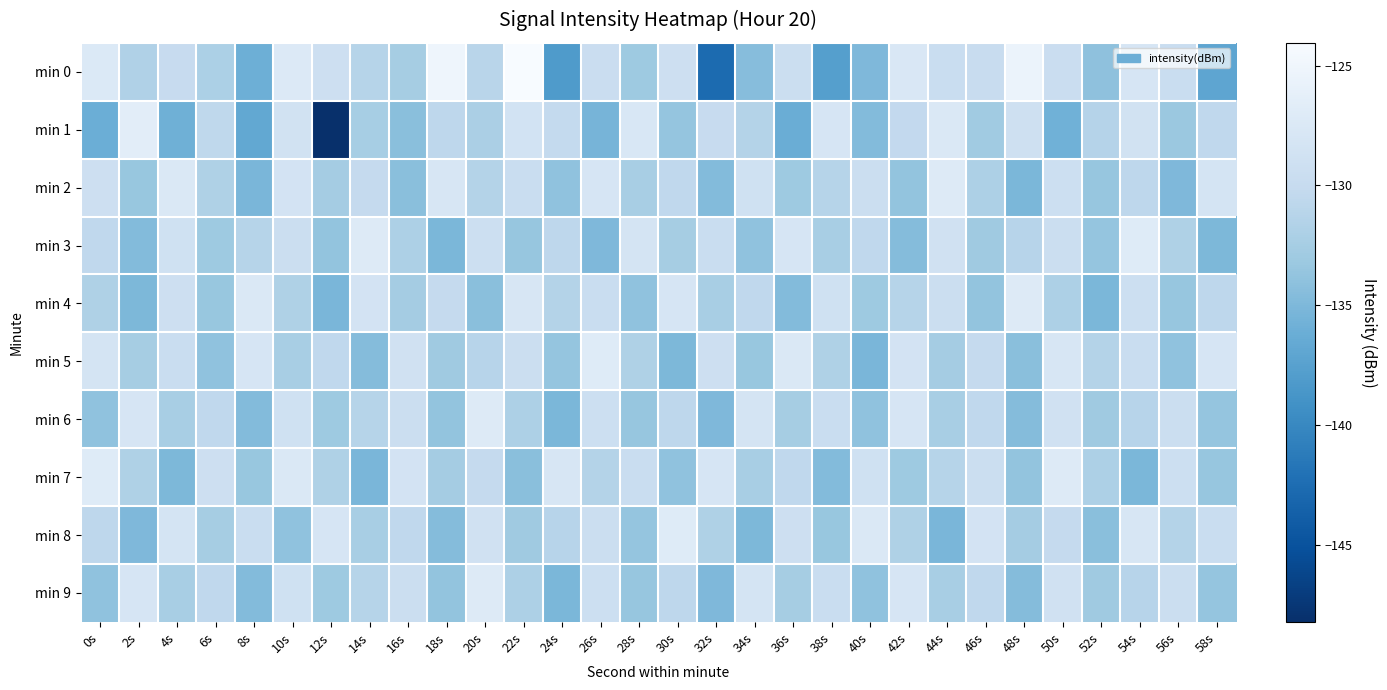

Rank the series by their maximum value, from lowest to highest.

min 2, min 4, min 6, min 9, min 3, min 5, min 7, min 8, min 1, min 0